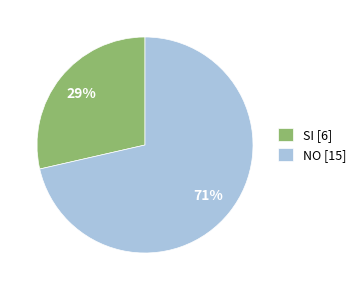

Which category accounts for the majority?

NO [15]